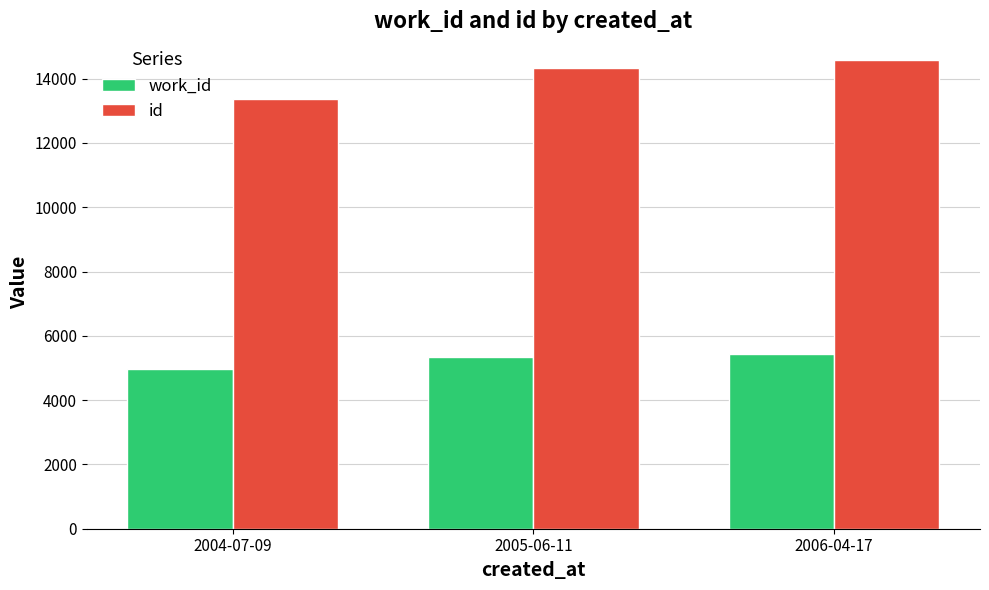

What are all the series names shown in the legend?

work_id, id